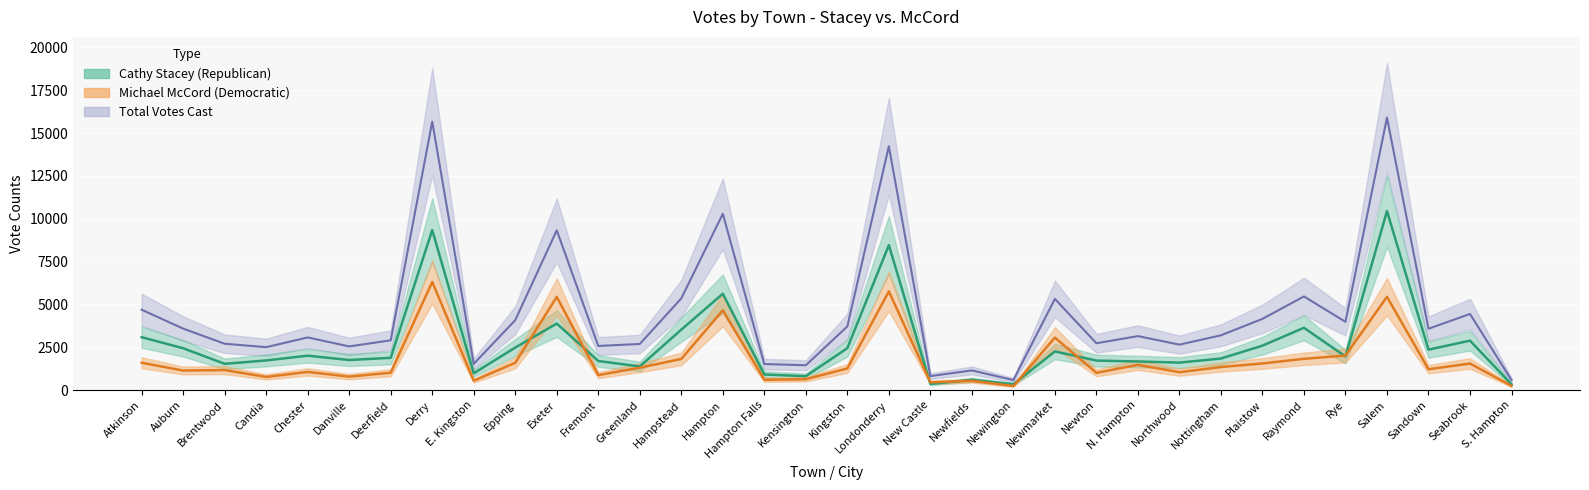

Is this an area chart (filled region under the line)?

No